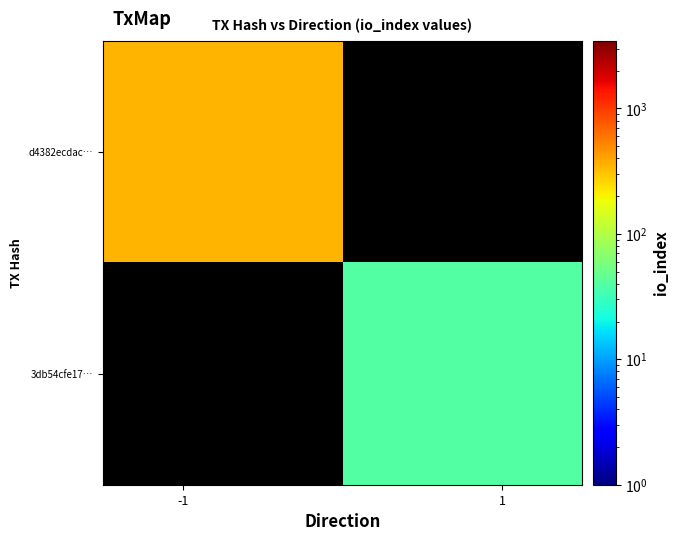

How many data points does each series have?

2